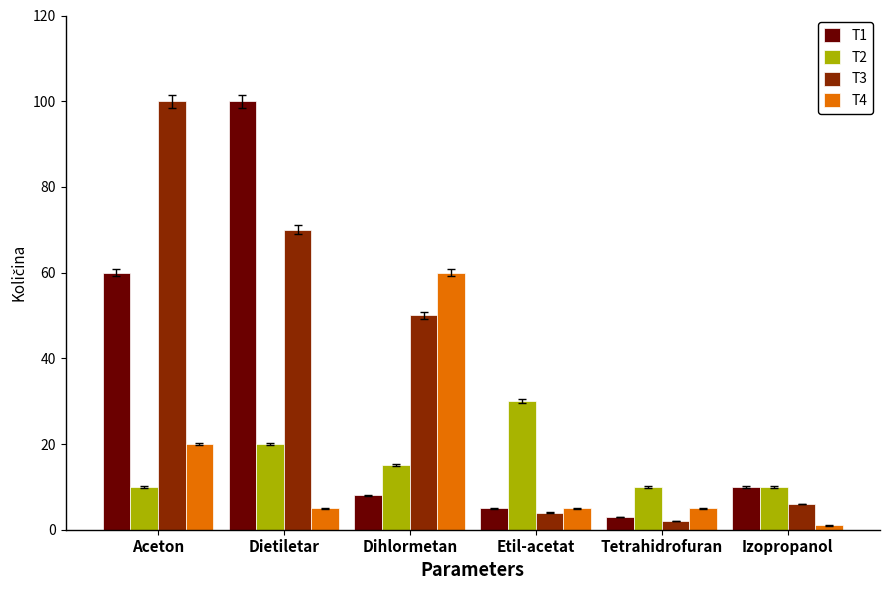

The T4 series shows 5 at Tetrahidrofuran. True or false?

True